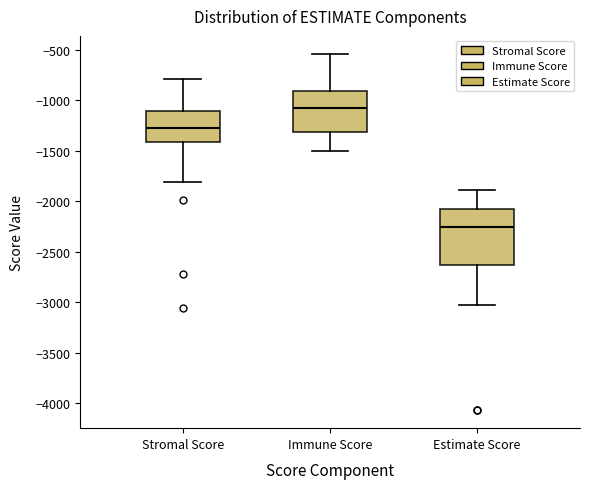

Where is the upper edge of the box for Immune Score on the y-axis? The values are not printed on the chart, so give them approximately, as read against the axis.

-900